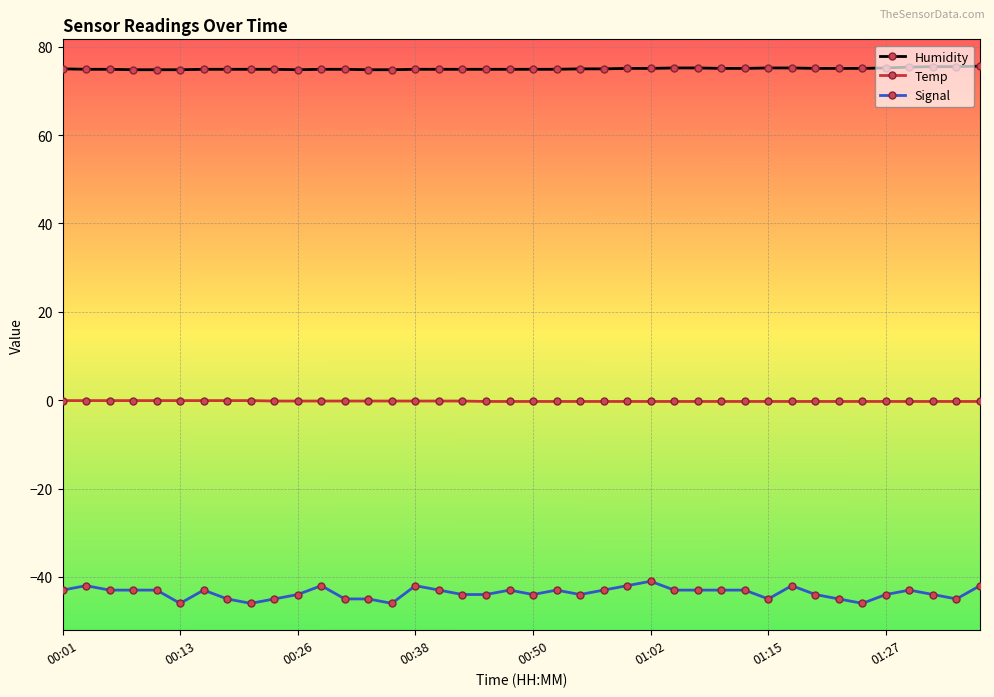

What is the sum of all Temp values?

-9.3